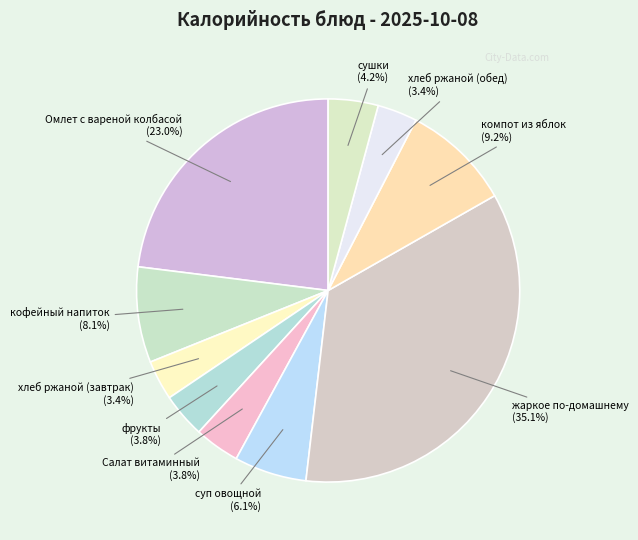

To the nearest percent, what percentage of the pie is хлеб ржаной (обед)?

3%